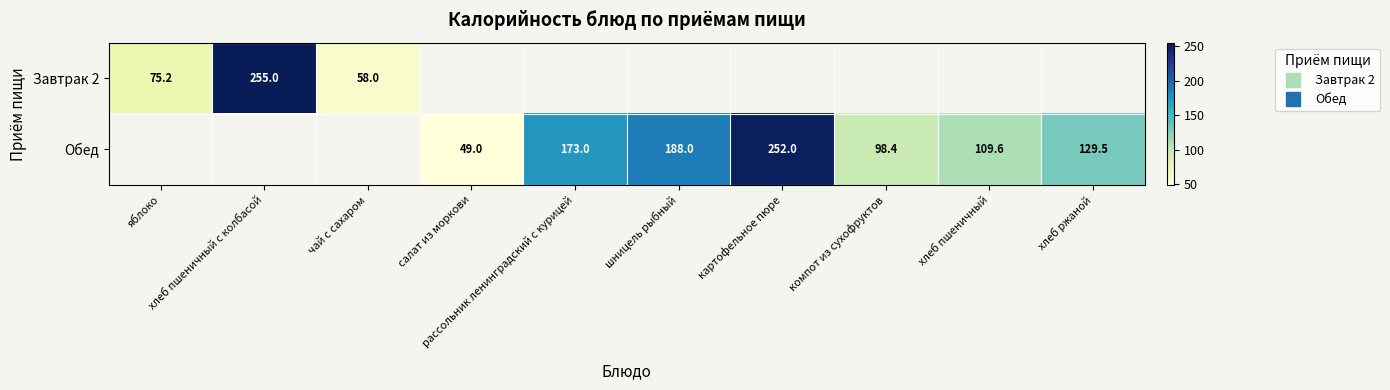

True or false: Завтрак 2 has a value of 39.0 at чай с сахаром.

False